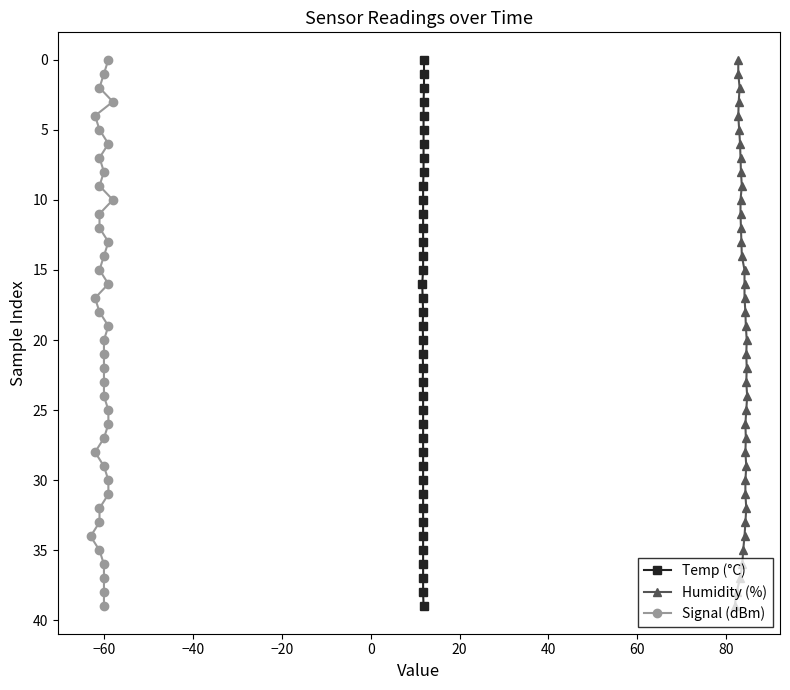

Is this an area chart (filled region under the line)?

No